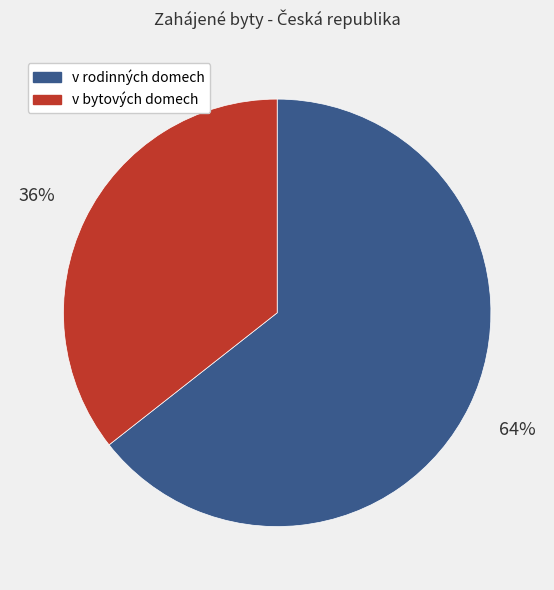

Is there any slice that represents more than half of the pie?

Yes